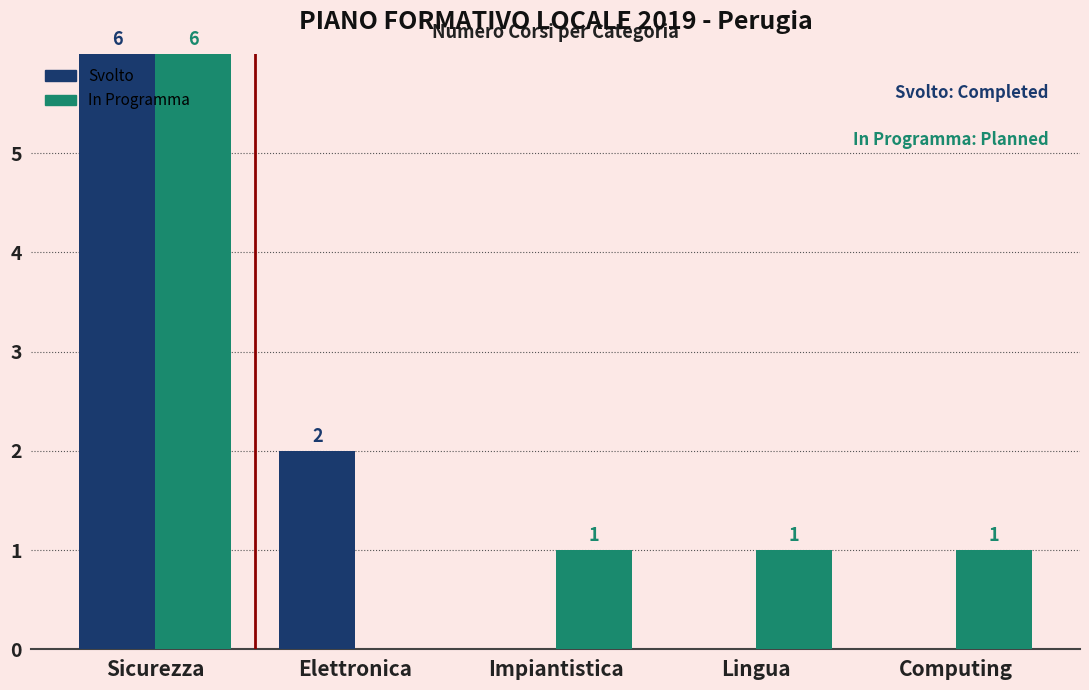

Which series changed the most between Sicurezza and Lingua?

Svolto